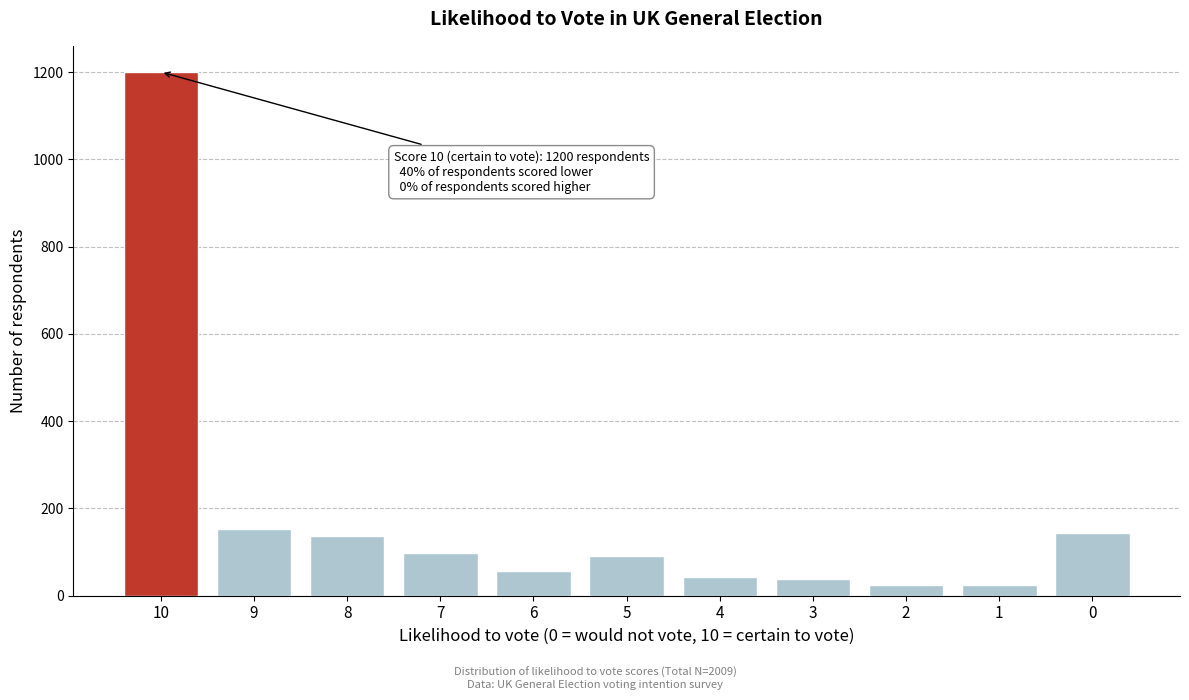

What is the sum of the values at 5 and 9?

244